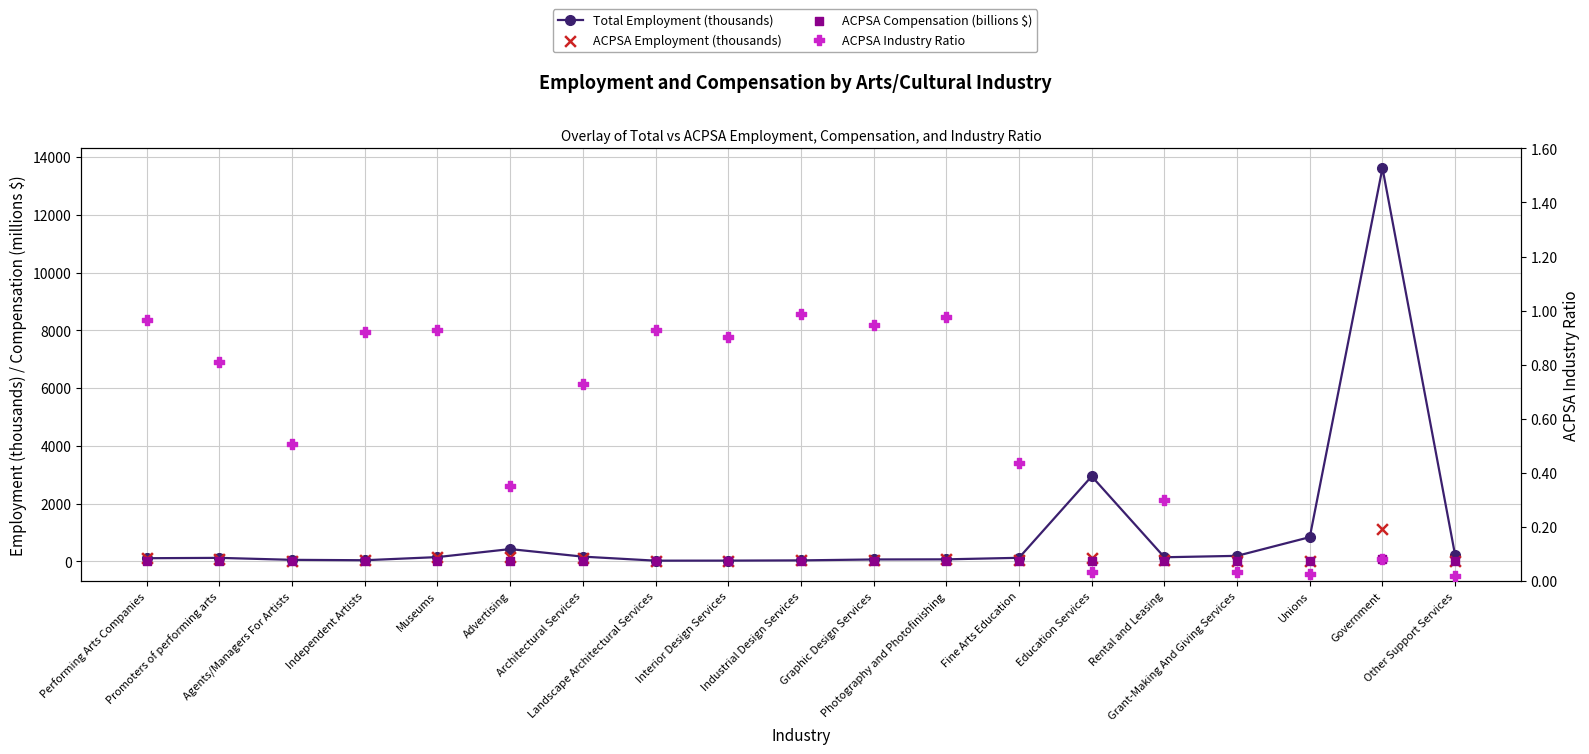

Which series reaches the maximum Y coordinate?

Total Employment (thousands)